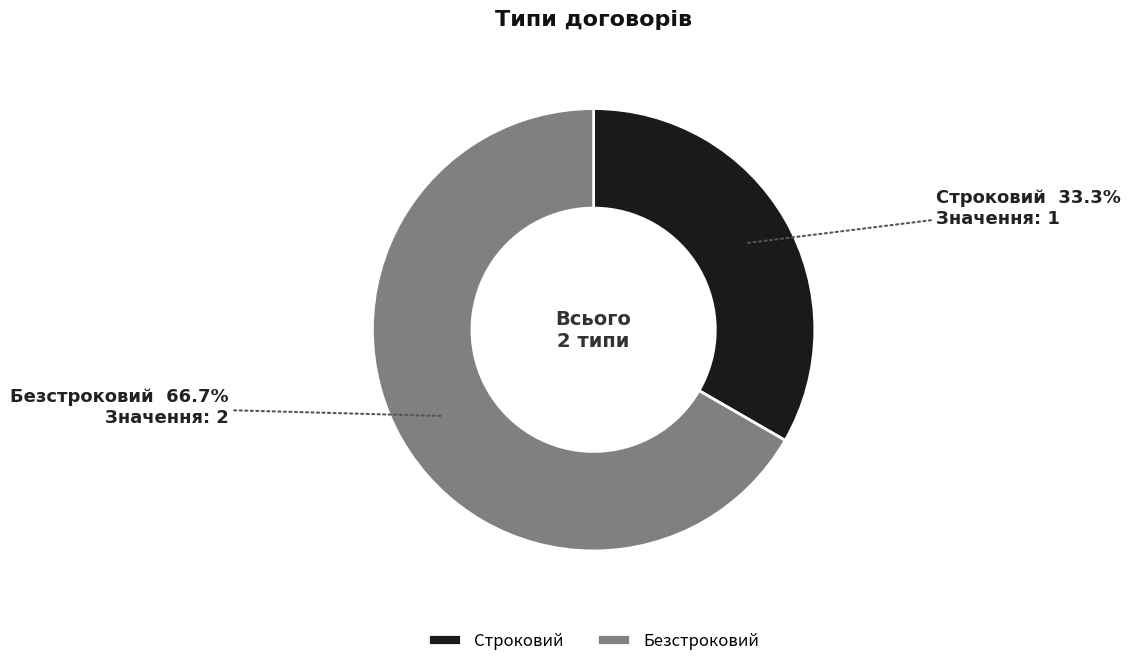

Which category has the biggest portion of the pie?

Безстроковий